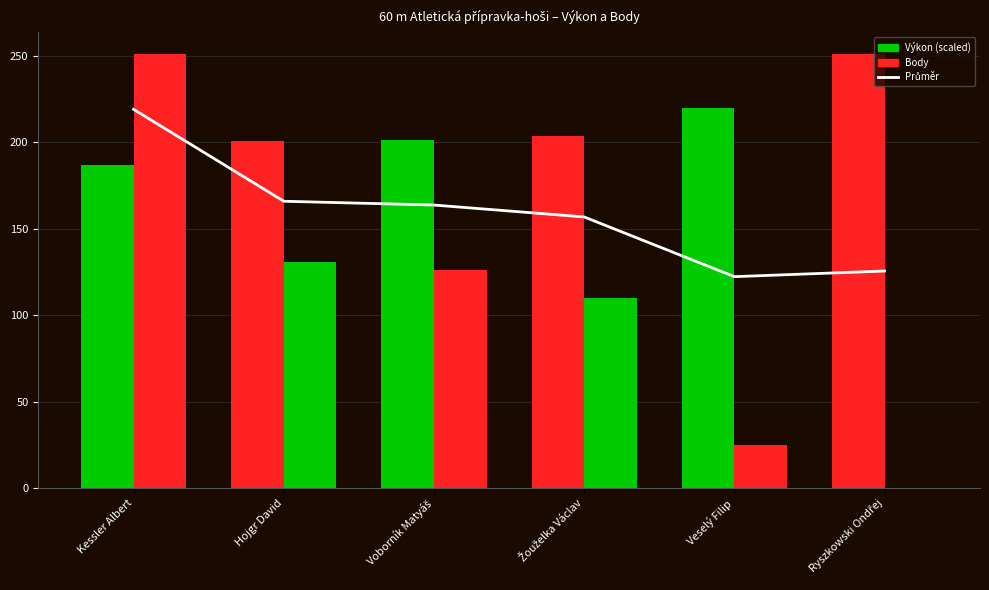

What is the spread (max minus min) of values at Voborník Matyáš?

75.3